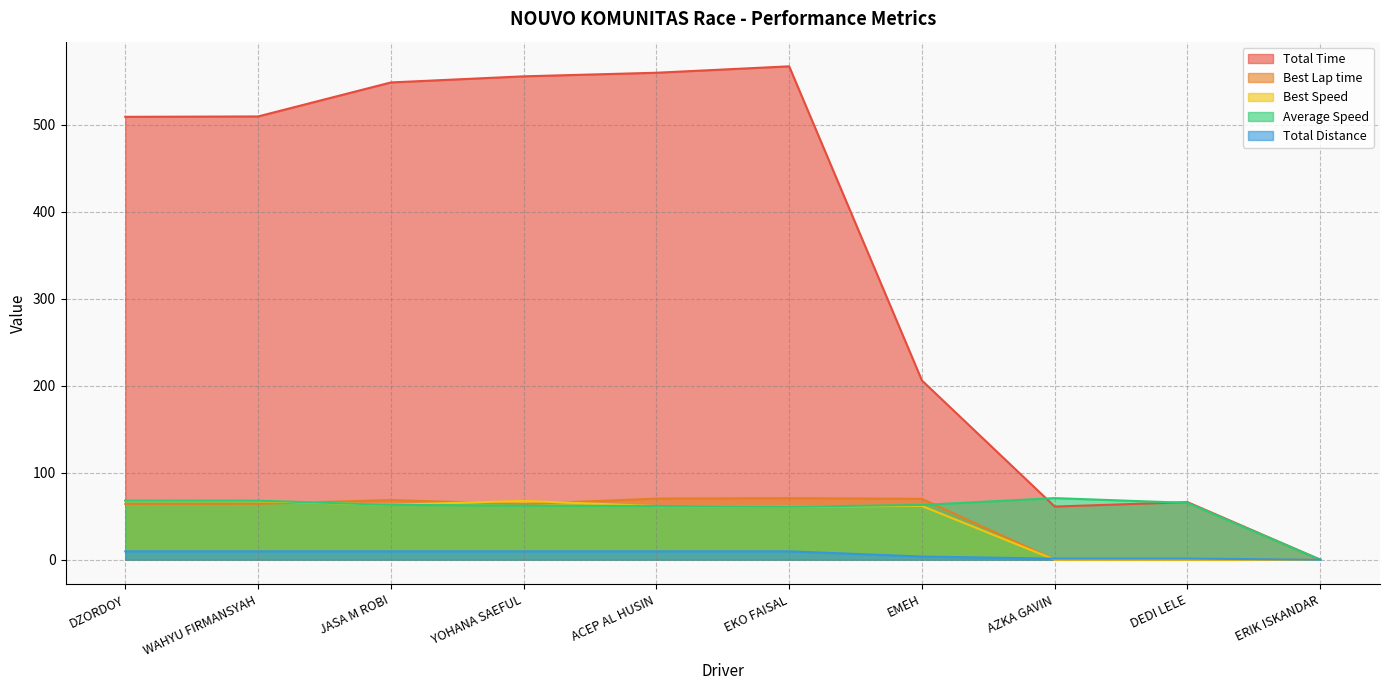

Where does the Average Speed series first go above 62?

DZORDOY